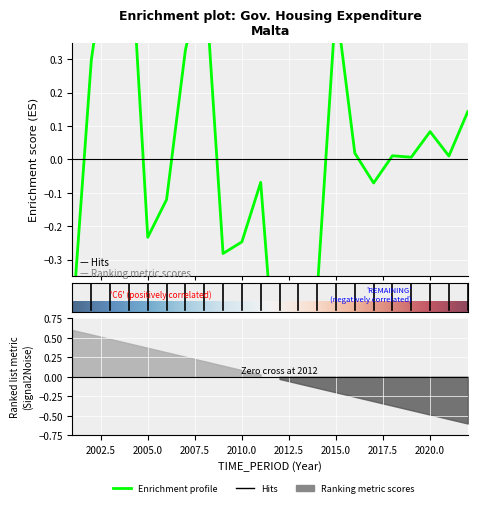

Where is the data nearest to the value 0?

2019